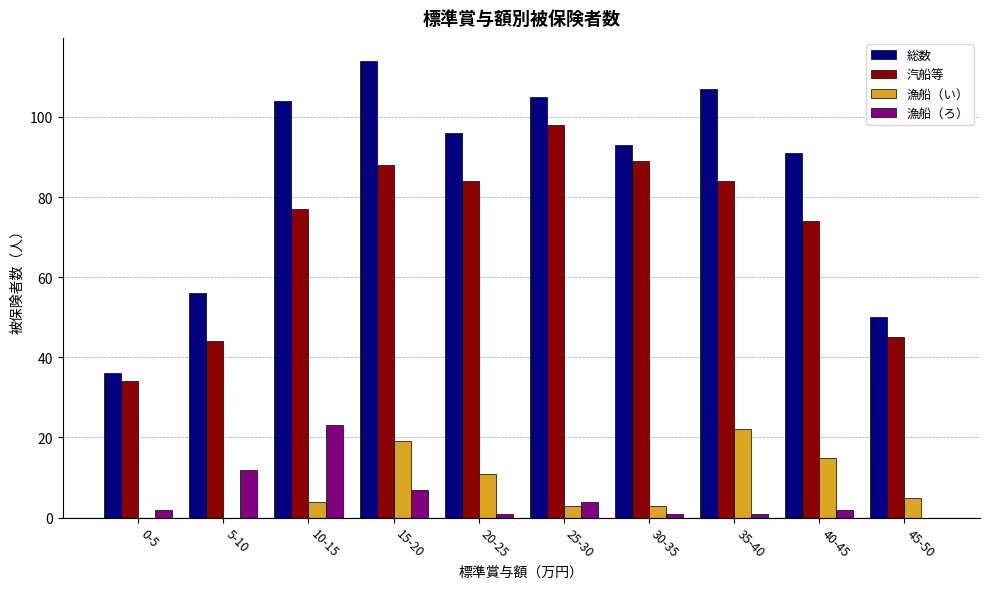

Is the value of 総数 at 5-10 greater than the value of 汽船等 at 30-35?

No